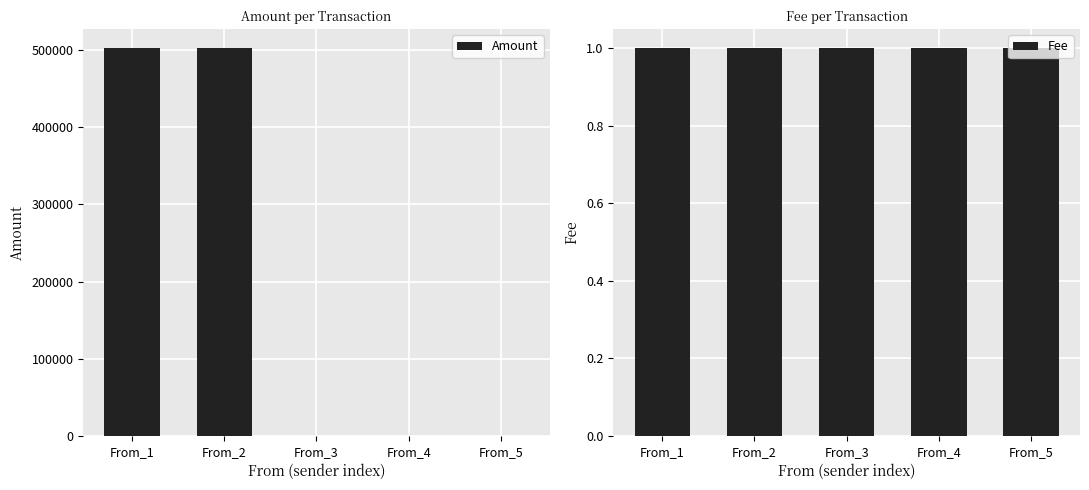

What is the total value across all series at From_4?

3.0